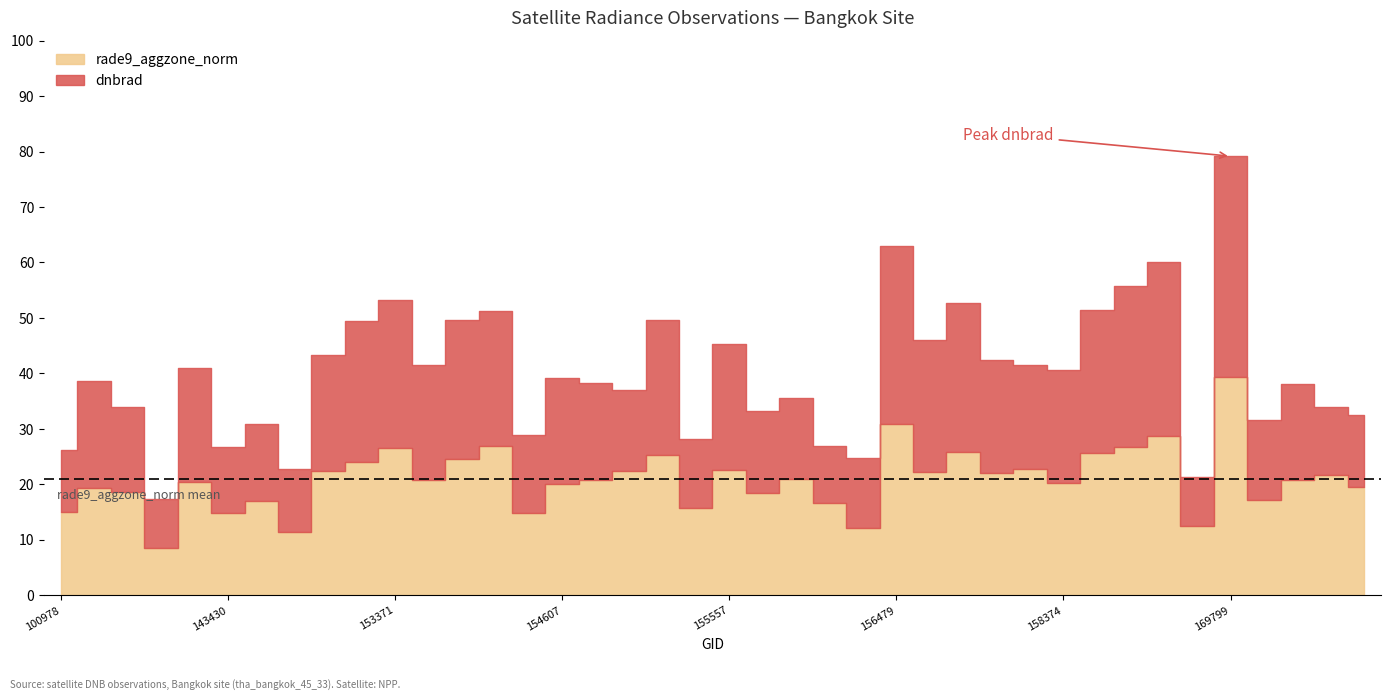

List the series in order of their peak value, lowest first.

rade9_aggzone_norm, dnbrad